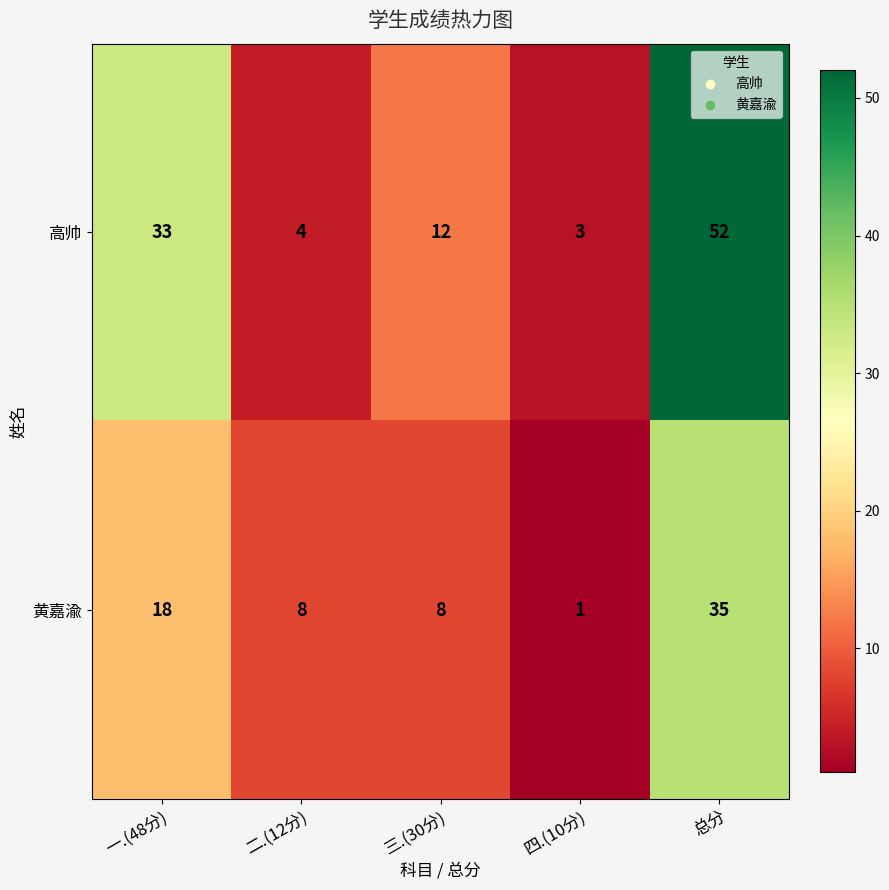

Count the number of categories in the chart.

5